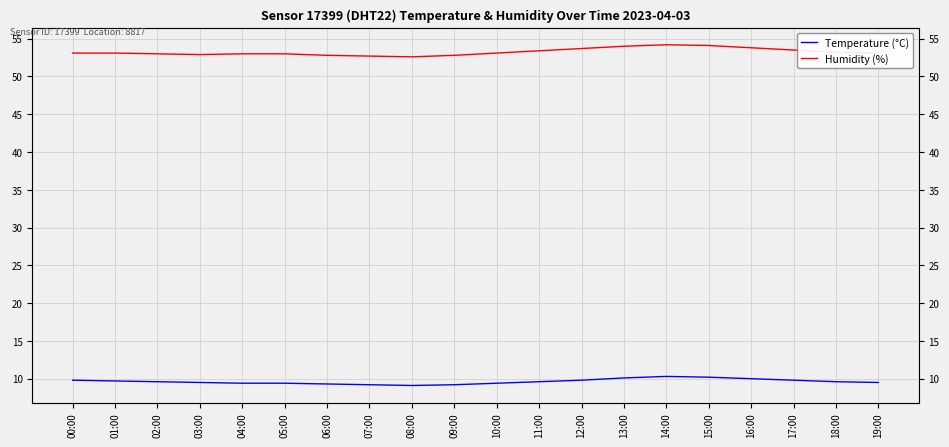

List the series in order of their overall mean, lowest first.

Temperature (°C), Humidity (%)